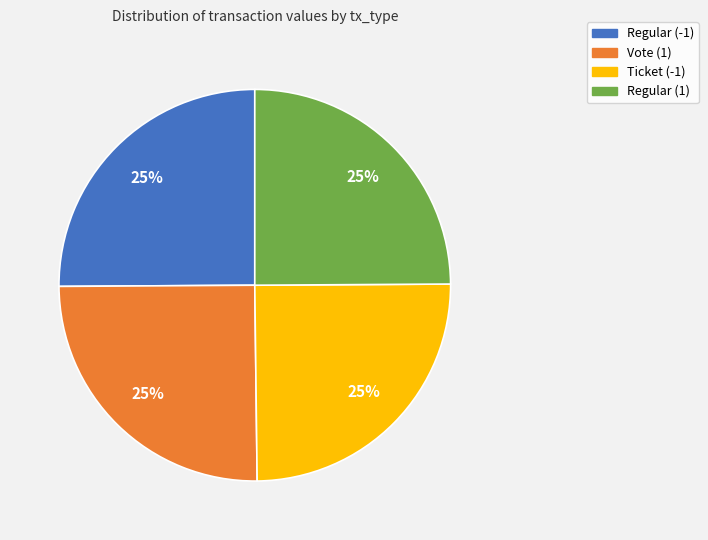

What percentage is the Regular (1) slice, to the nearest percent?

25%